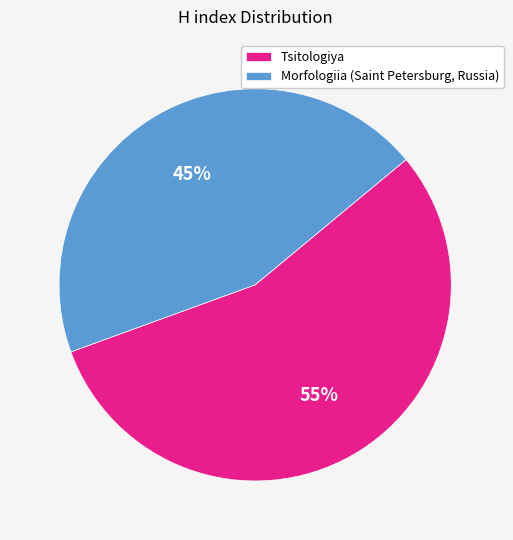

The Tsitologiya slice represents 55% of the pie. True or false?

True